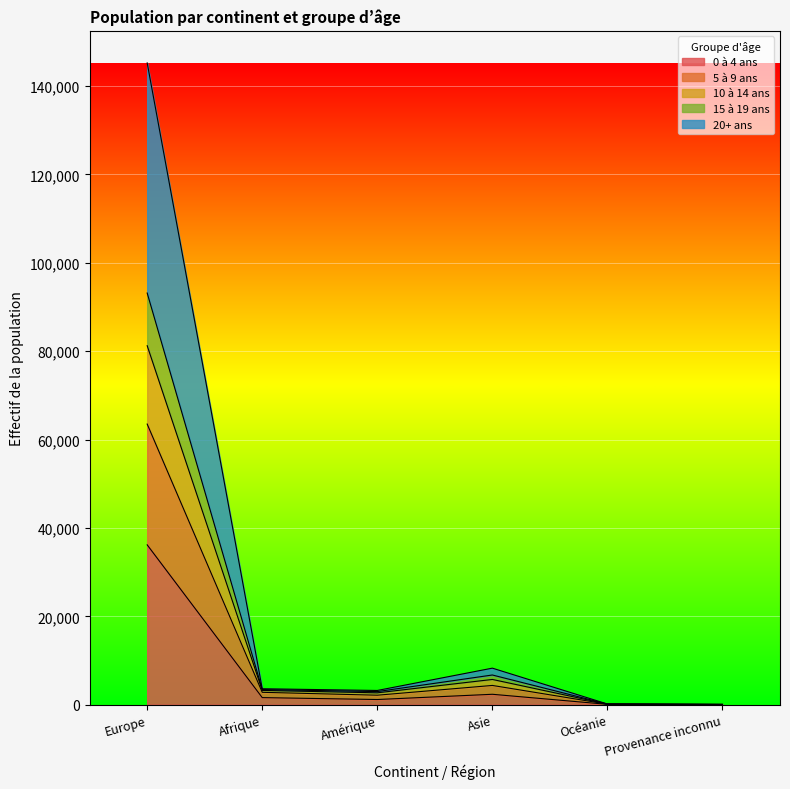

True or false: 5 à 9 ans and 20+ ans cross at least once.

False